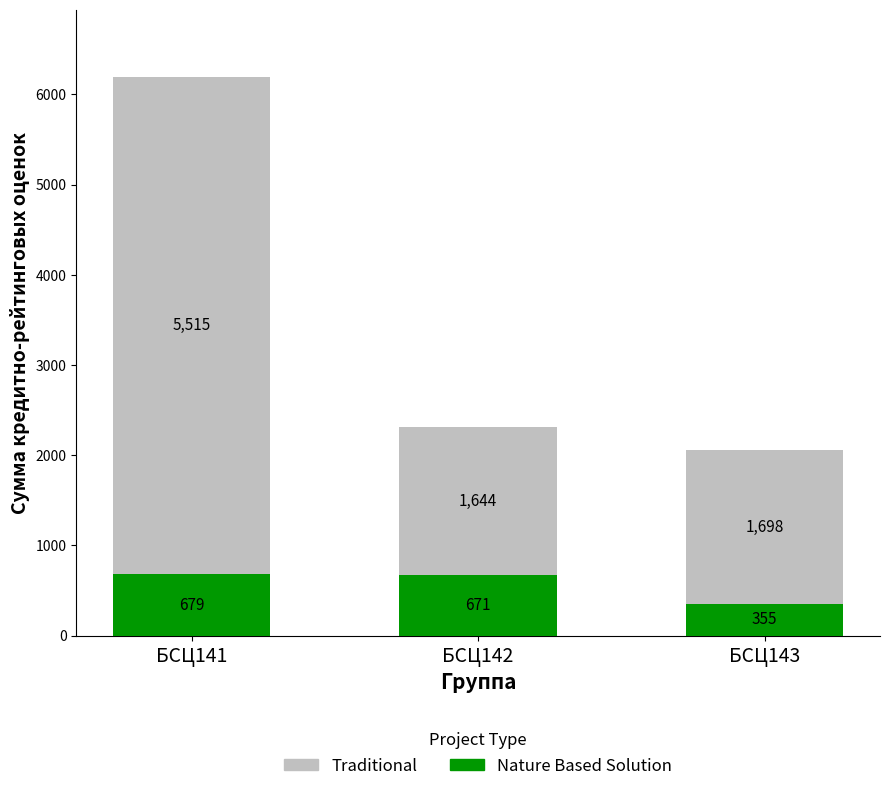

Are the bars grouped side by side (vs. stacked)?

No